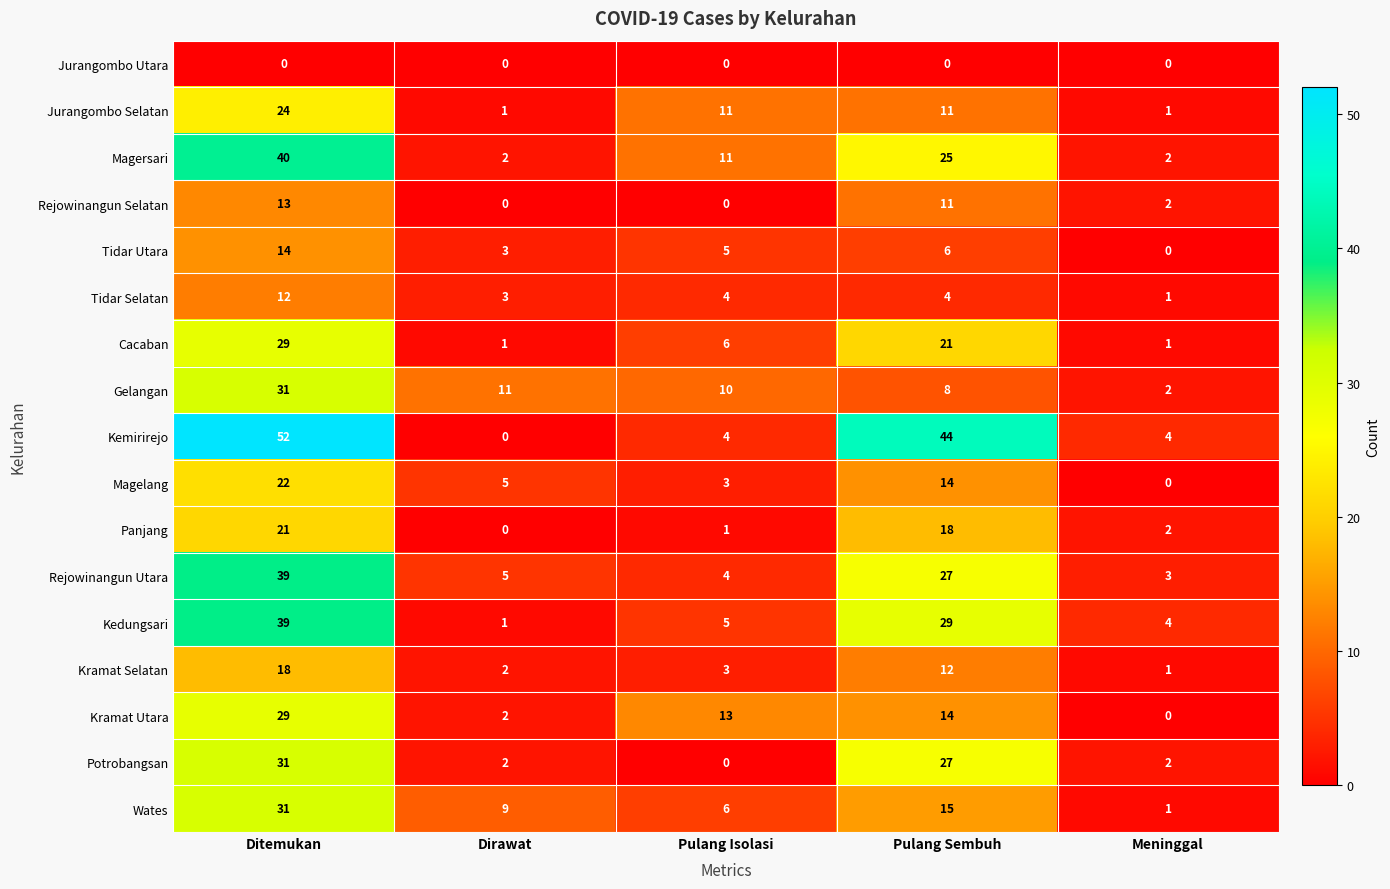

Which series has the widest spread of values?

Kemirirejo